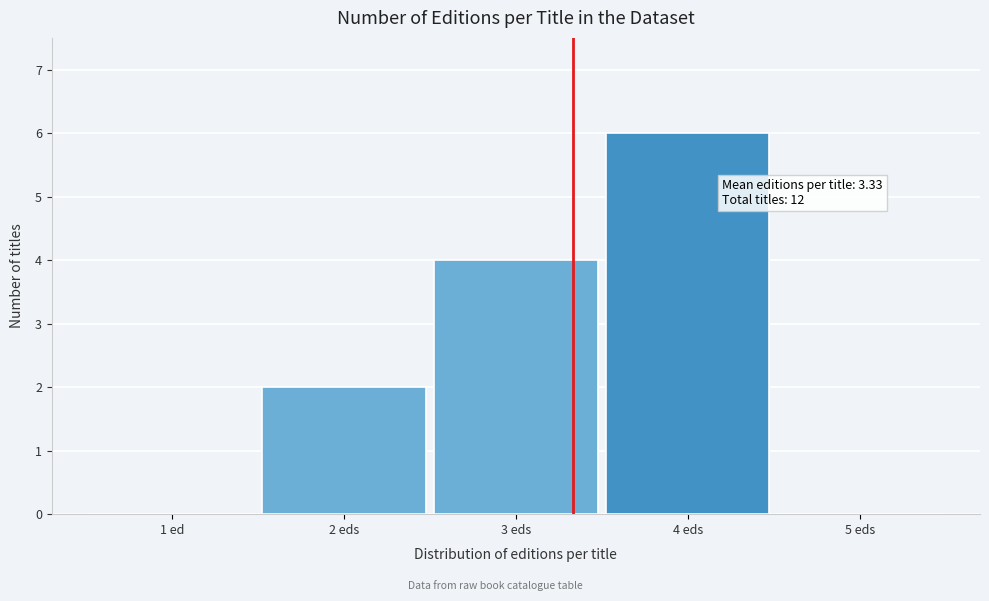

Reading left to right, list all the values displayed in this chart.

1 ed=0	2 eds=2	3 eds=4	4 eds=6	5 eds=0